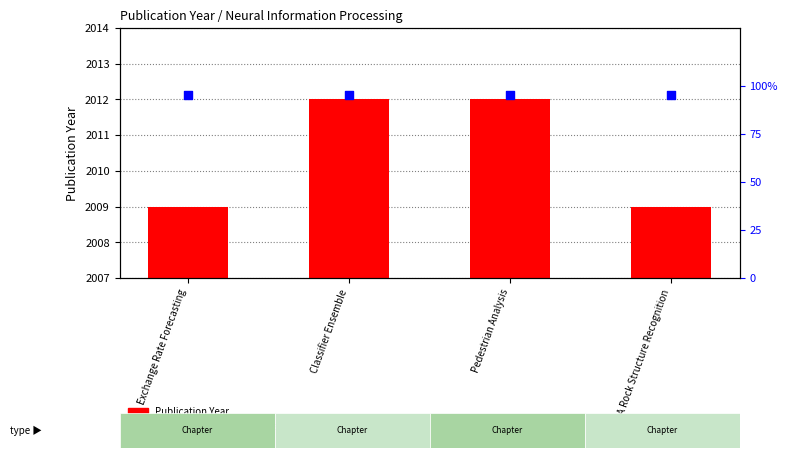

What are all the series names shown in the legend?

Publication Year, percentile rank within the sample